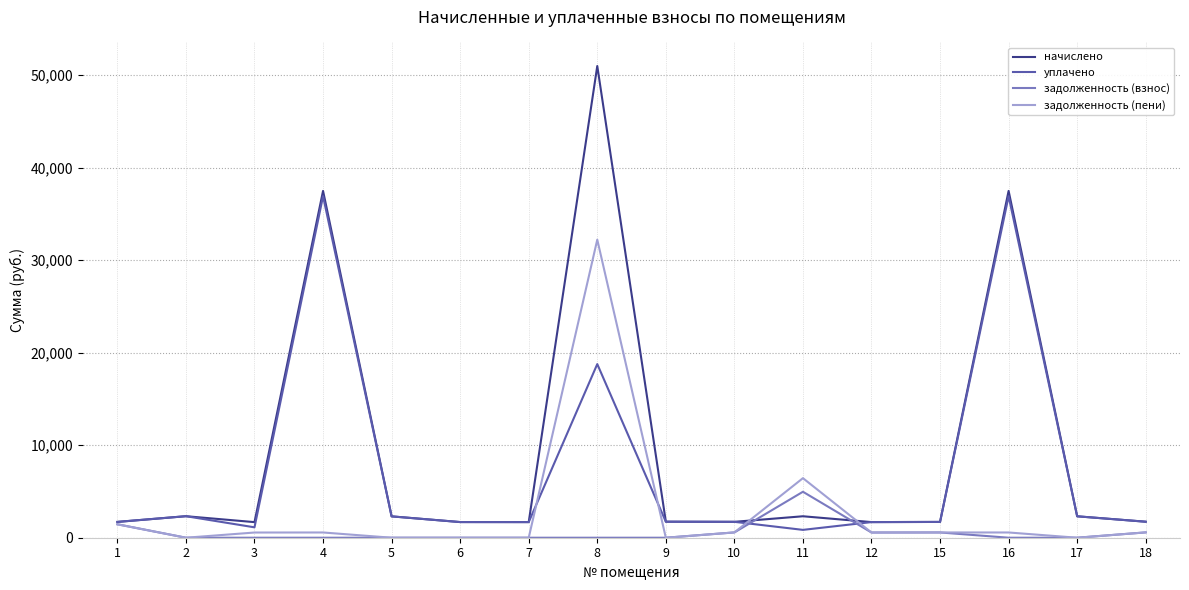

What is the average value of the начислено series?

9410.4